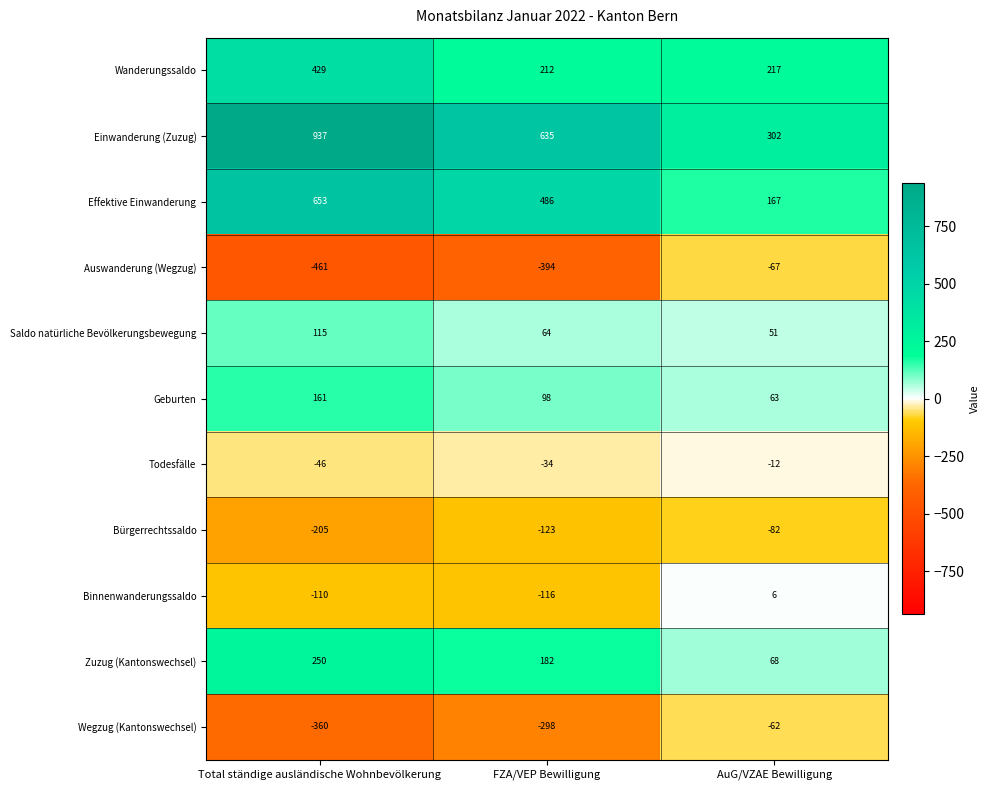

Is it true that Geburten equals 237 at Total ständige ausländische Wohnbevölkerung?

False